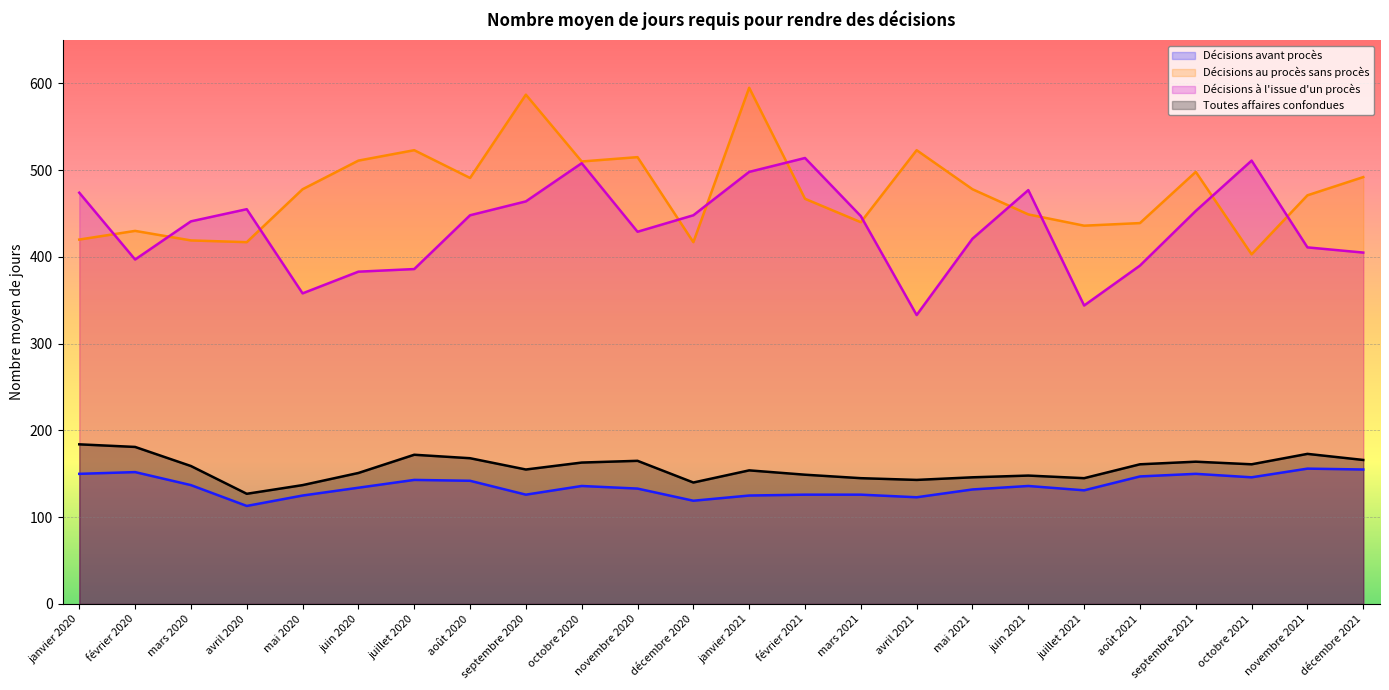

Rank the series by their maximum value, from lowest to highest.

Décisions avant procès, Toutes affaires confondues, Décisions à l'issue d'un procès, Décisions au procès sans procès